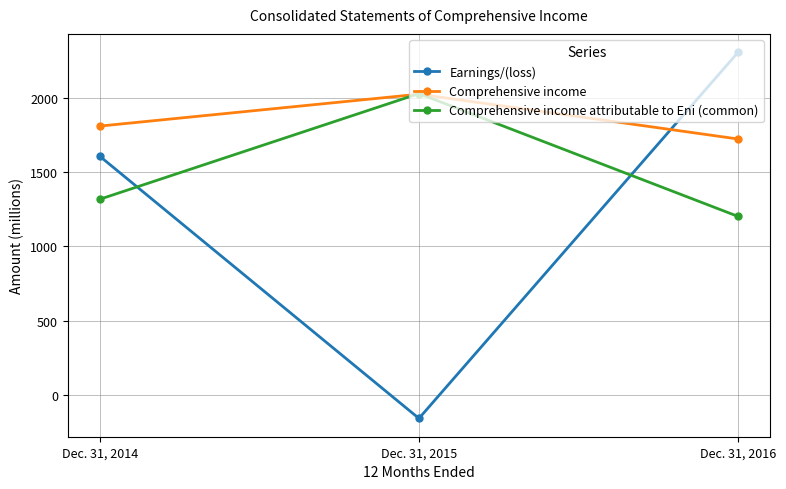

What is the lowest value of the Earnings/(loss) series?

-159